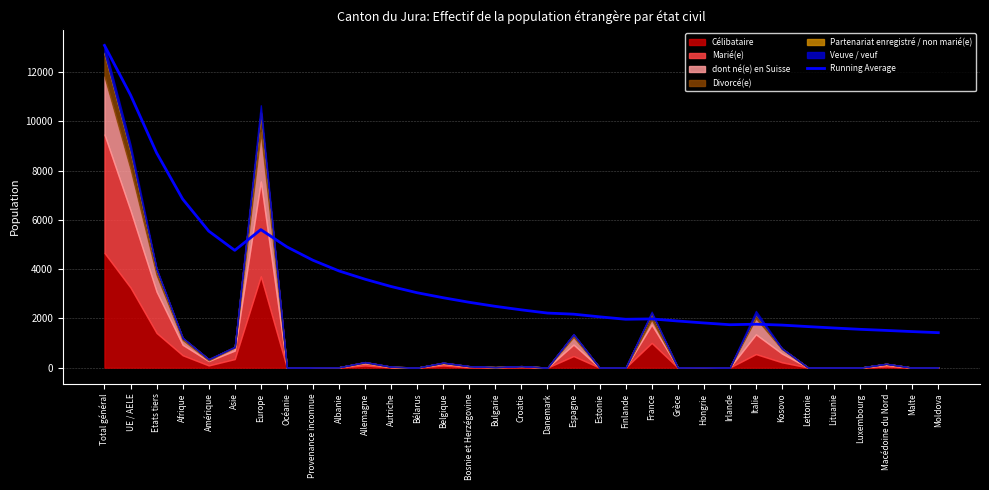

List the labels in order of value, largest first.

Total général, UE / AELE, Etats tiers, Afrique, Europe, Amérique, Océanie, Asie, Provenance inconnue, Albanie, Allemagne, Autriche, Bélarus, Belgique, Bosnie et Herzégovine, Bulgarie, Croatie, Danemark, Espagne, Estonie, France, Finlande, Grèce, Hongrie, Italie, Irlande, Kosovo, Lettonie, Lituanie, Luxembourg, Macédoine du Nord, Malte, Moldova